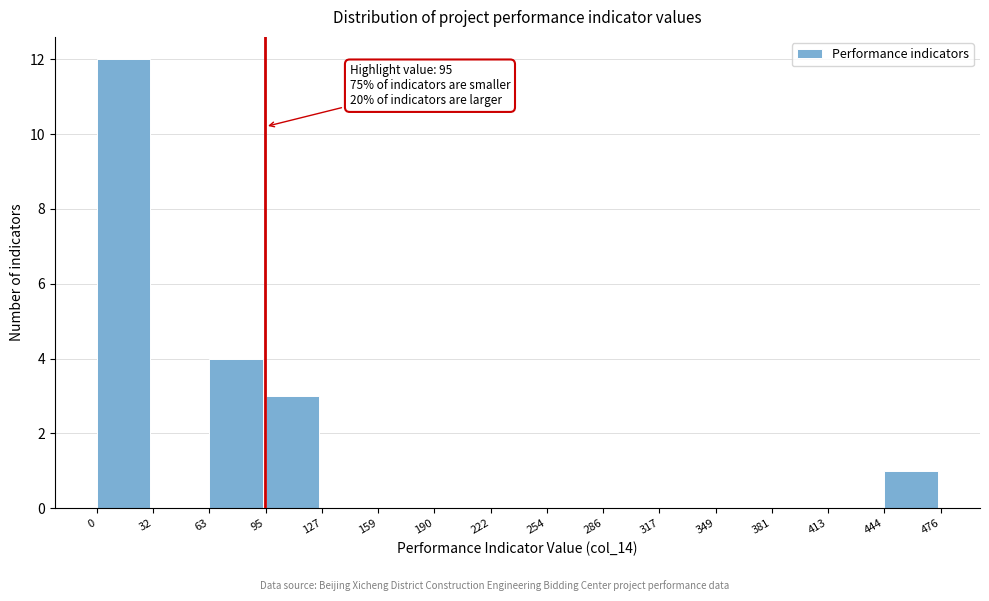

Which range on the x-axis has the tallest bar?

0 to 32